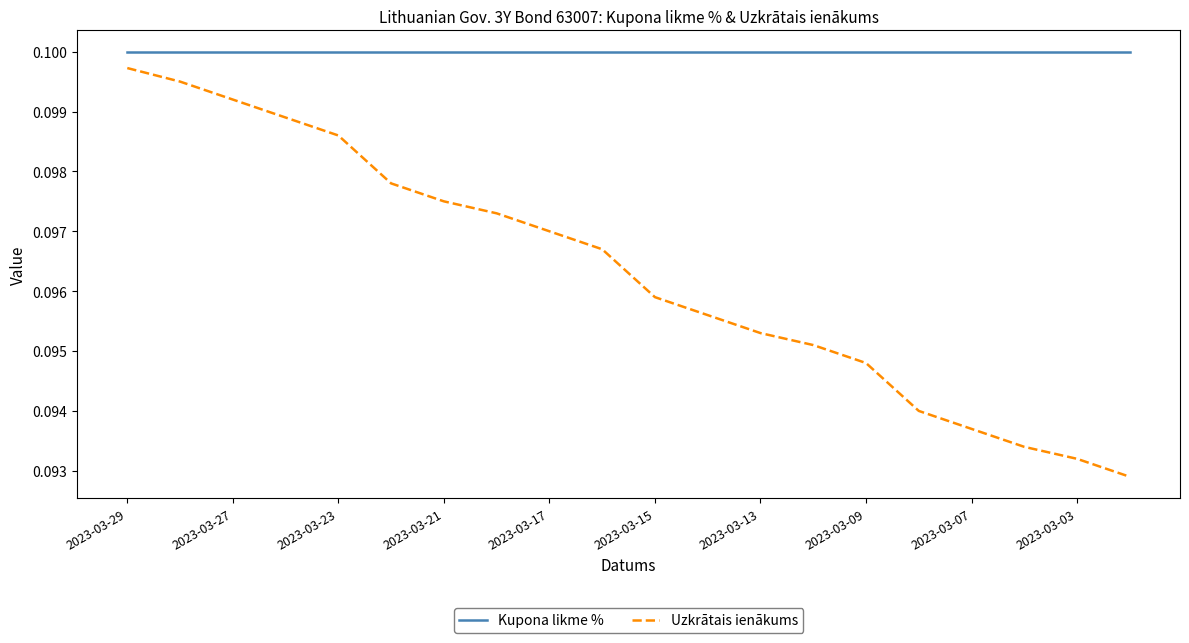

Which series has the largest total across all categories?

Kupona likme %